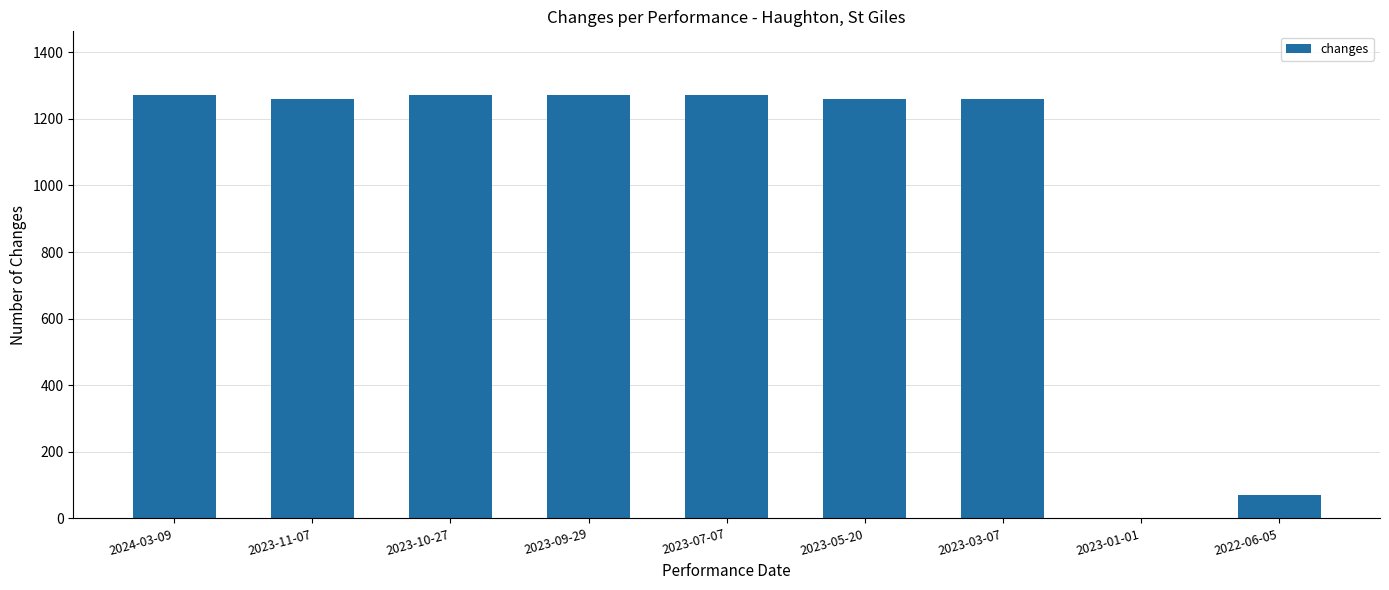

What is the average value?

993